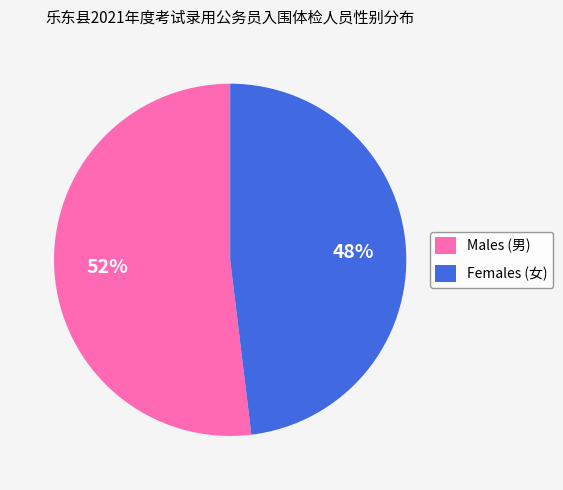

Is there a majority slice in this chart?

Yes